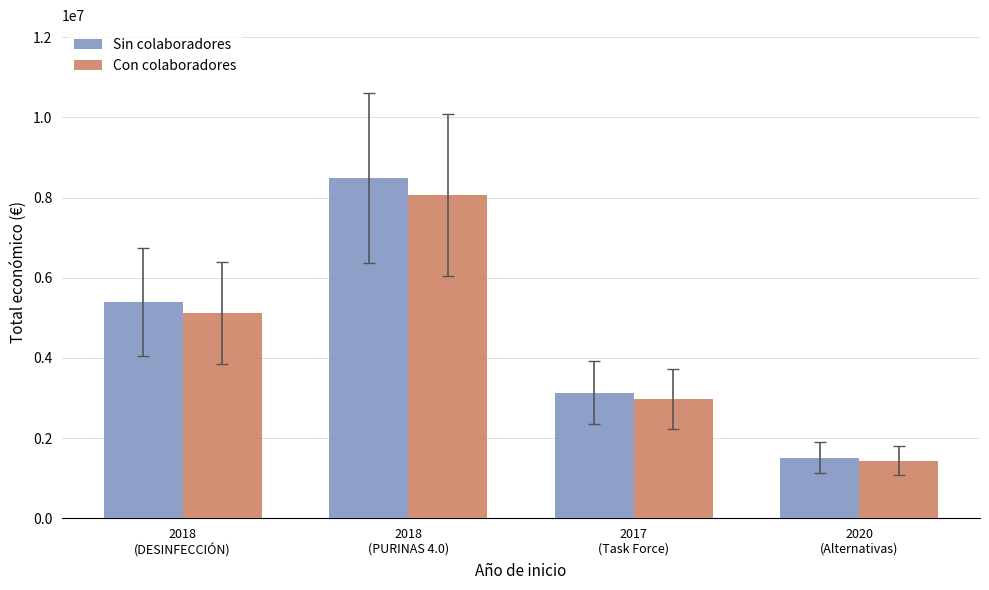

What is the maximum value shown in the chart?

8484999.0